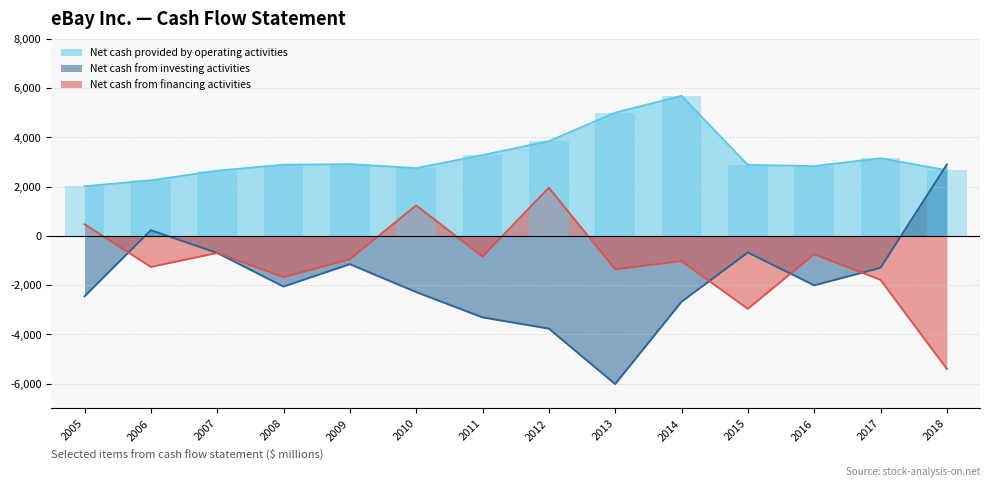

The value of Net cash from financing activities at 2017 is -1784. True or false?

True